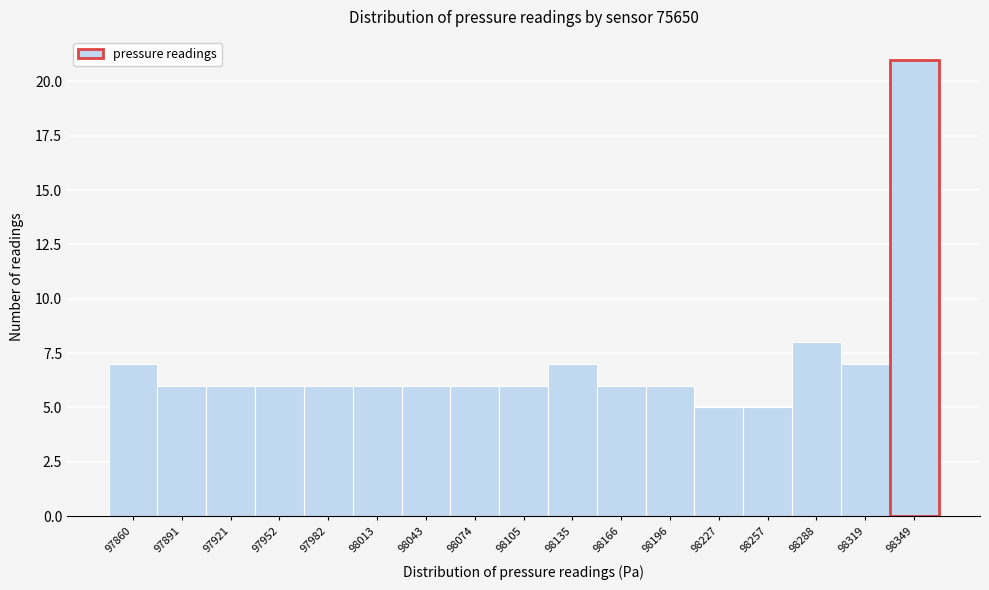

Reading right to left, extract all data points from this chart.

98349=21	98319=7	98288=8	98257=5	98227=5	98196=6	98166=6	98135=7	98105=6	98074=6	98043=6	98013=6	97982=6	97952=6	97921=6	97891=6	97860=7